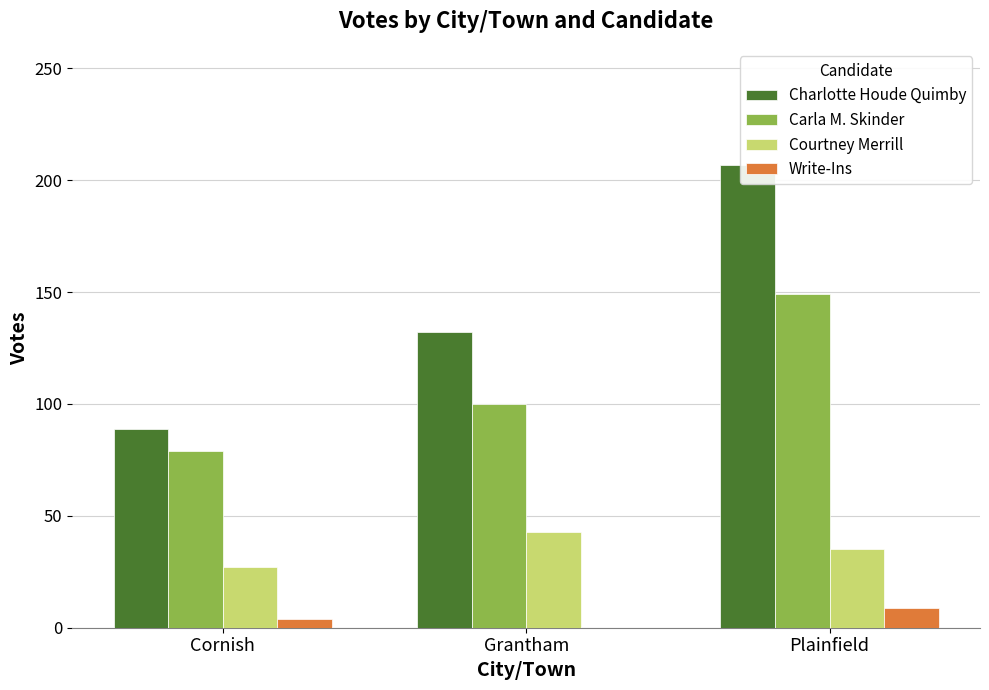

Which category has the lowest value in the Write-Ins series?

Grantham